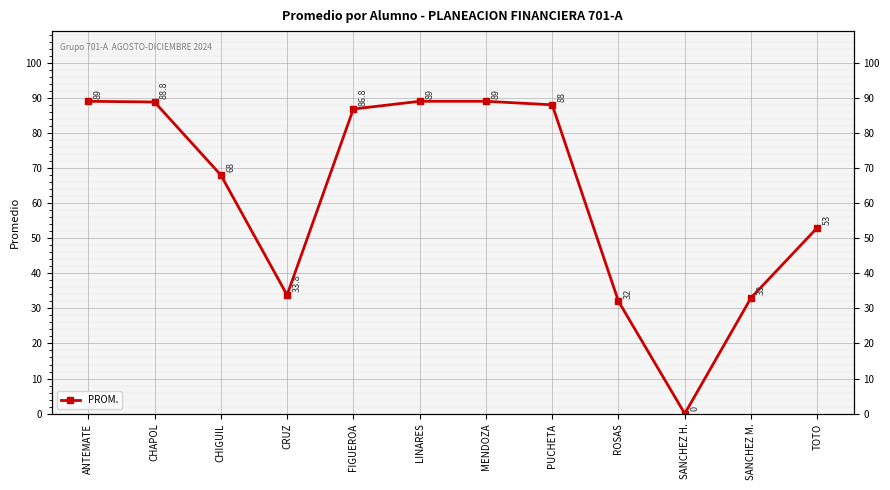

Reading left to right, what are all the values shown in this chart?

89.0	88.8	68.0	33.8	86.8	89.0	89.0	88.0	32.0	0.0	33.0	53.0